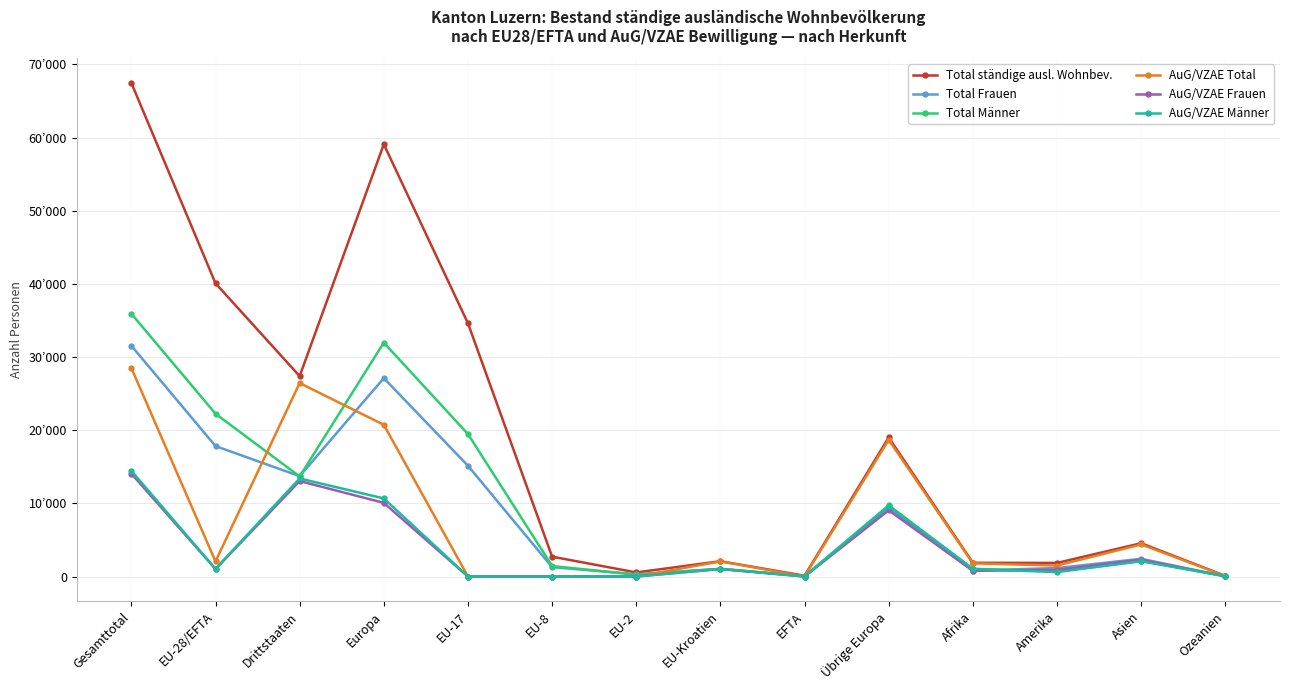

At which category is the sum across all series the highest?

Gesamttotal